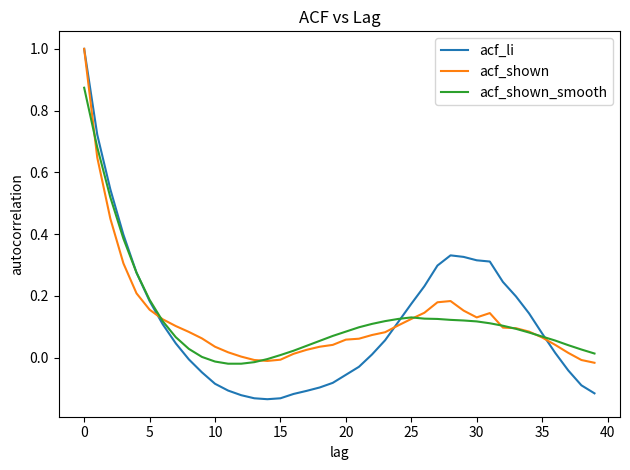

Which series has the widest spread of values?

acf_li